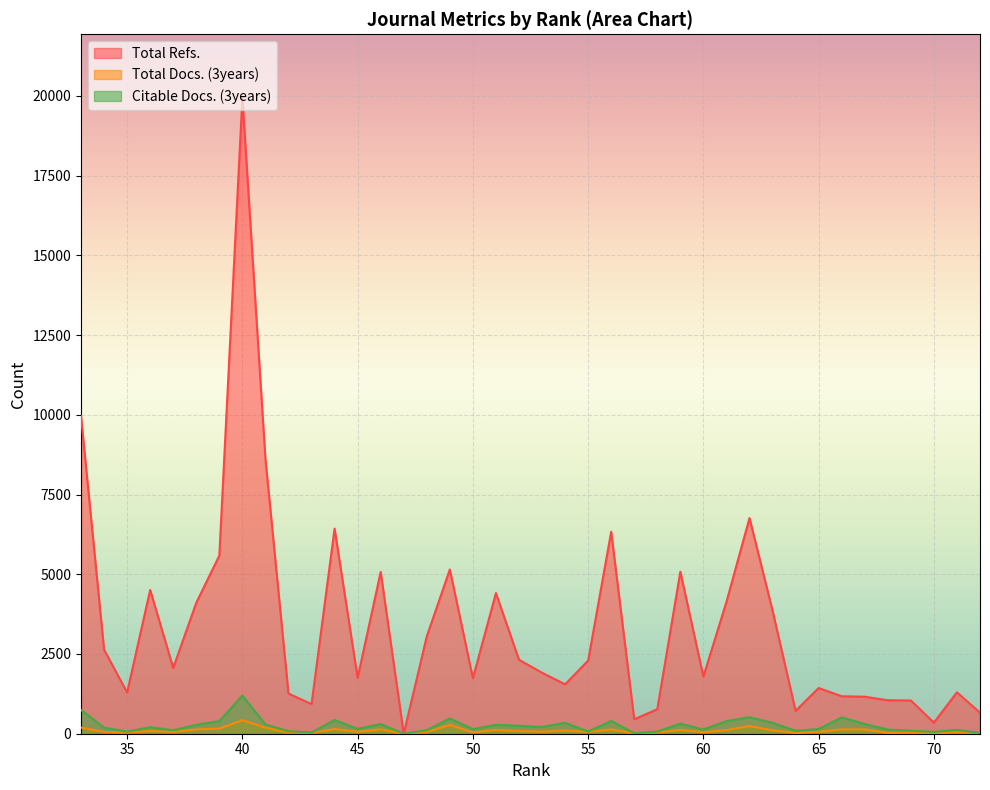

Which category has the highest value in the Total Refs. series?

40